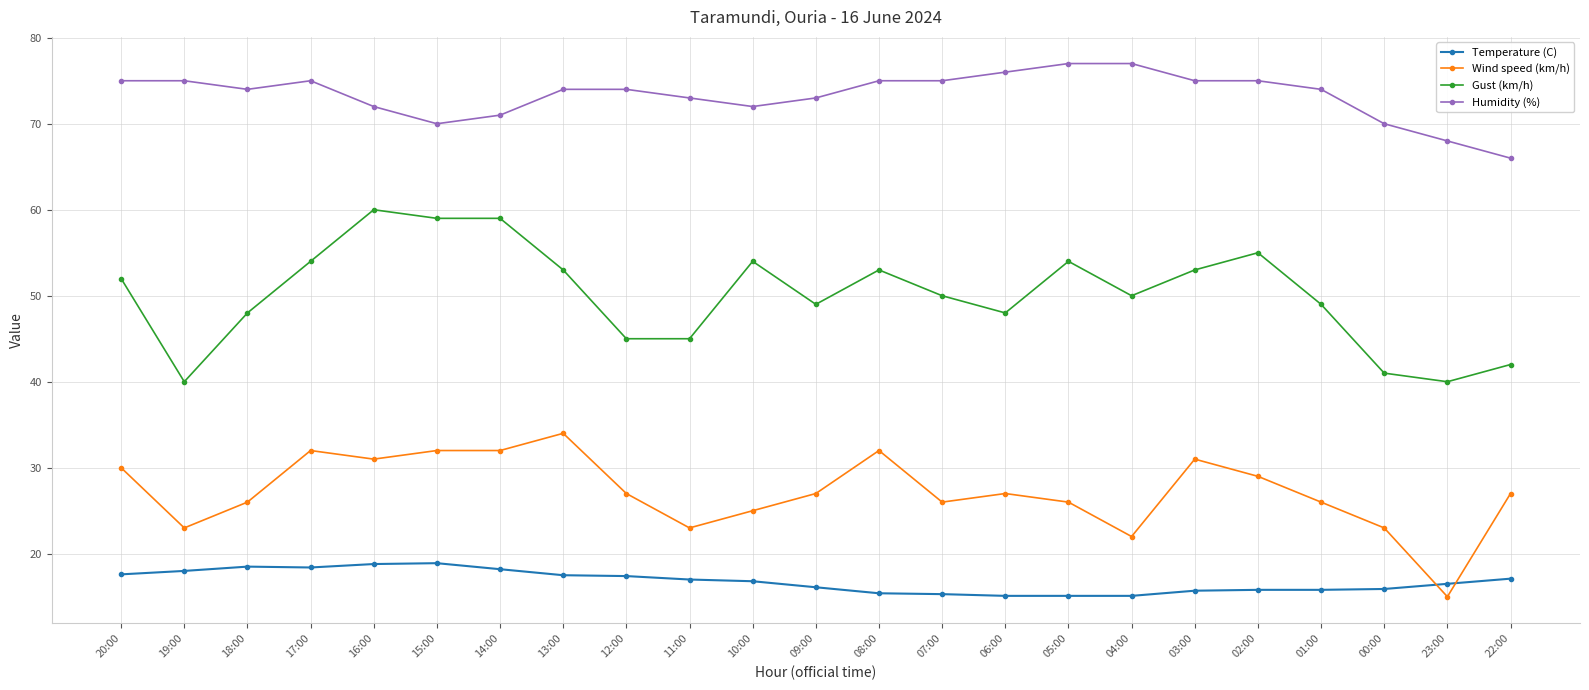

Rank the series at 22:00 from lowest to highest value.

Temperature (C), Wind speed (km/h), Gust (km/h), Humidity (%)